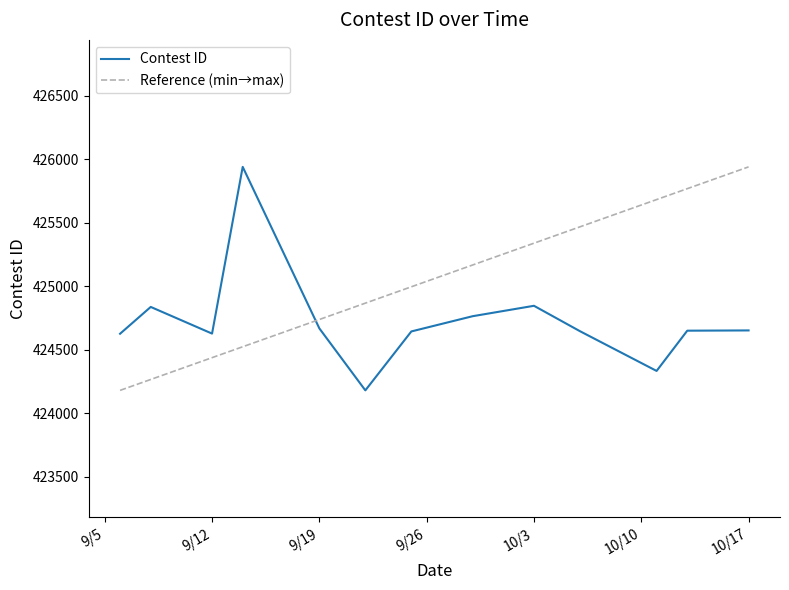

Count the number of values greater than 424649.

6